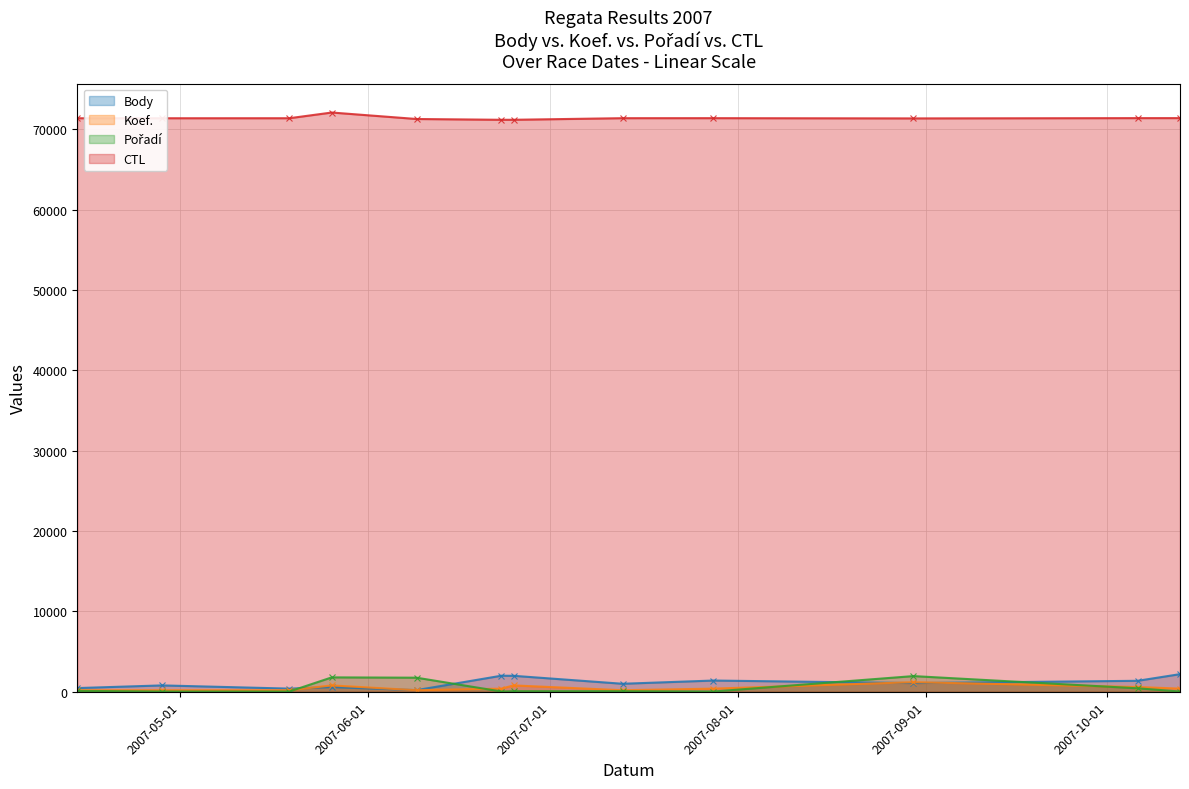

Does the chart display data point markers on the line(s)?

Yes